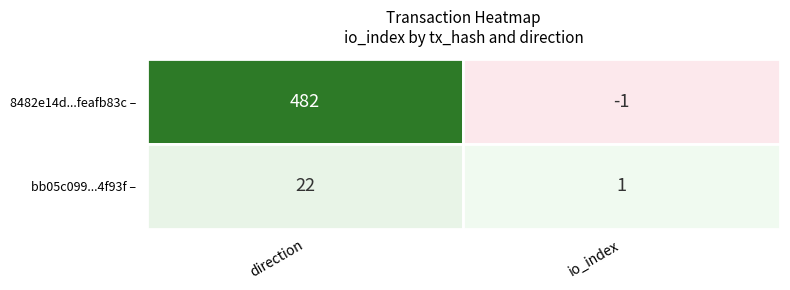

Which has a higher value, -1 or 1?

1